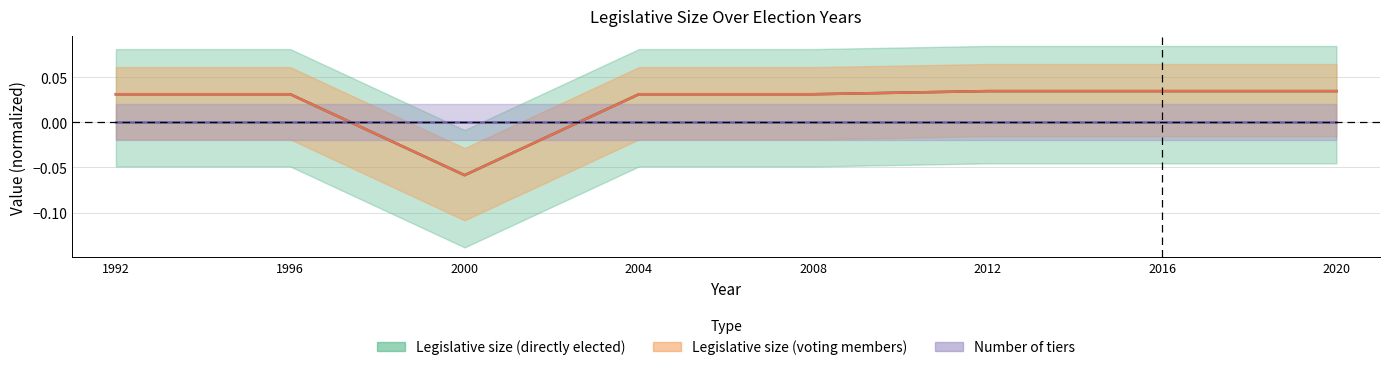

Reading left to right, extract all data points from this chart.

Legislative size (directly elected): 0.0	0.0	-0.1	0.0	0.0	0.0	0.0	0.0
Legislative size (voting members): 0.0	0.0	-0.1	0.0	0.0	0.0	0.0	0.0